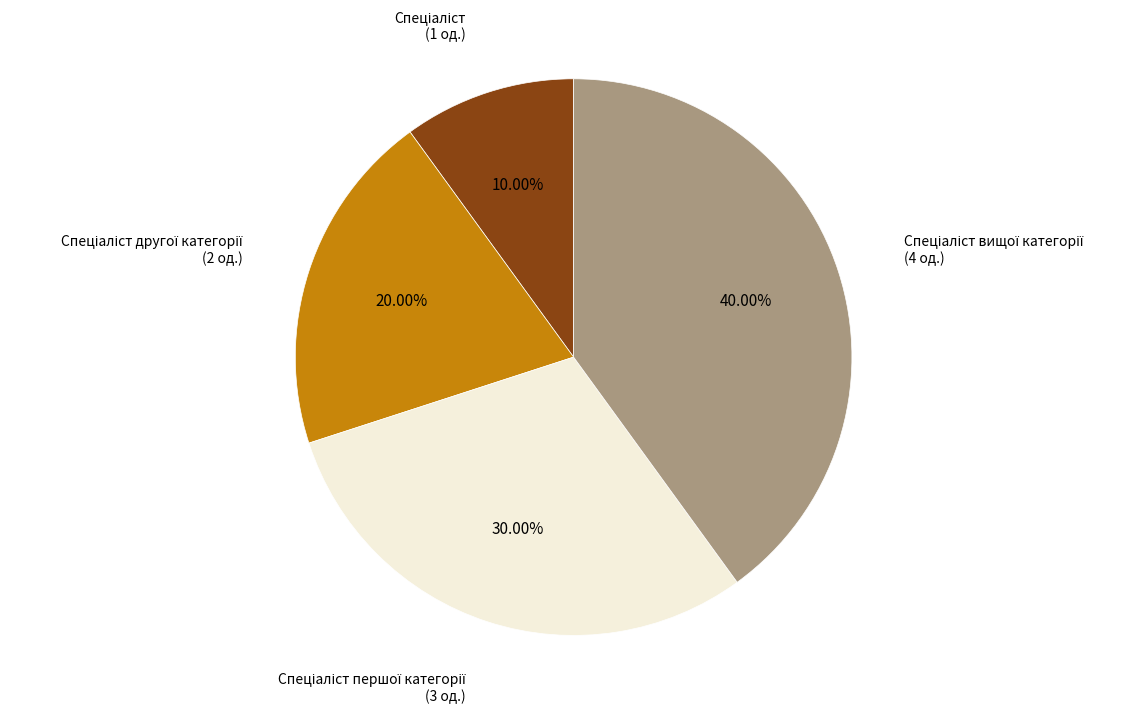

Does any single category account for the majority?

No